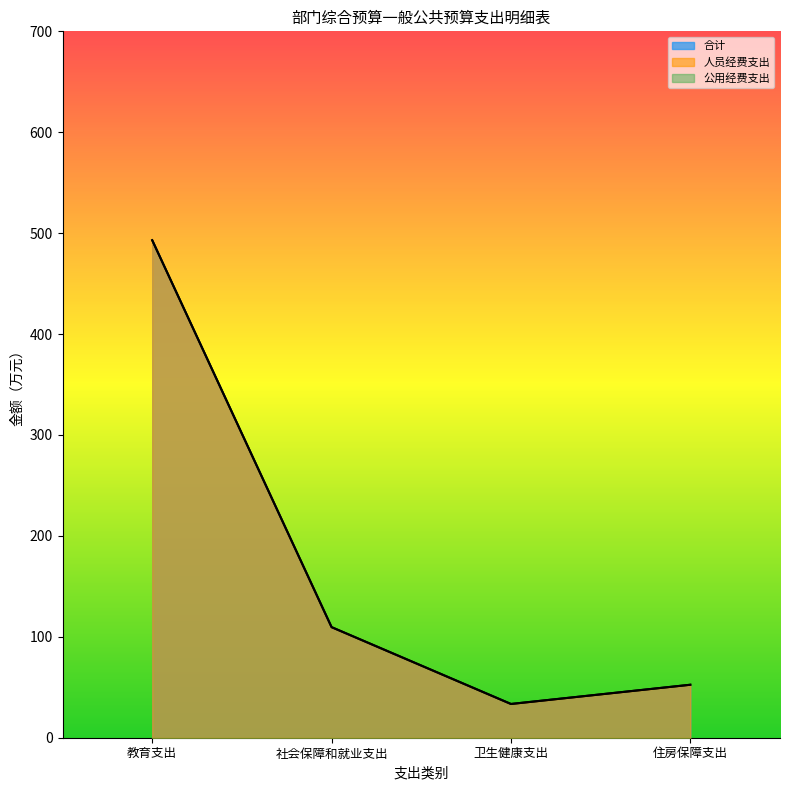

What is the difference between the 合计 values at 卫生健康支出 and 教育支出?

459.6